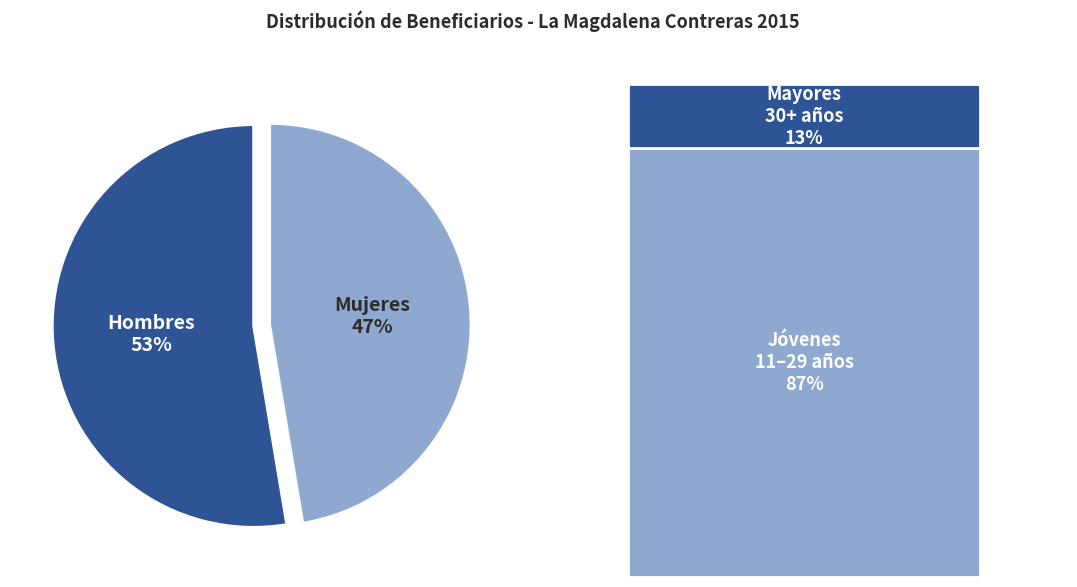

Which has a higher value, H or M?

H